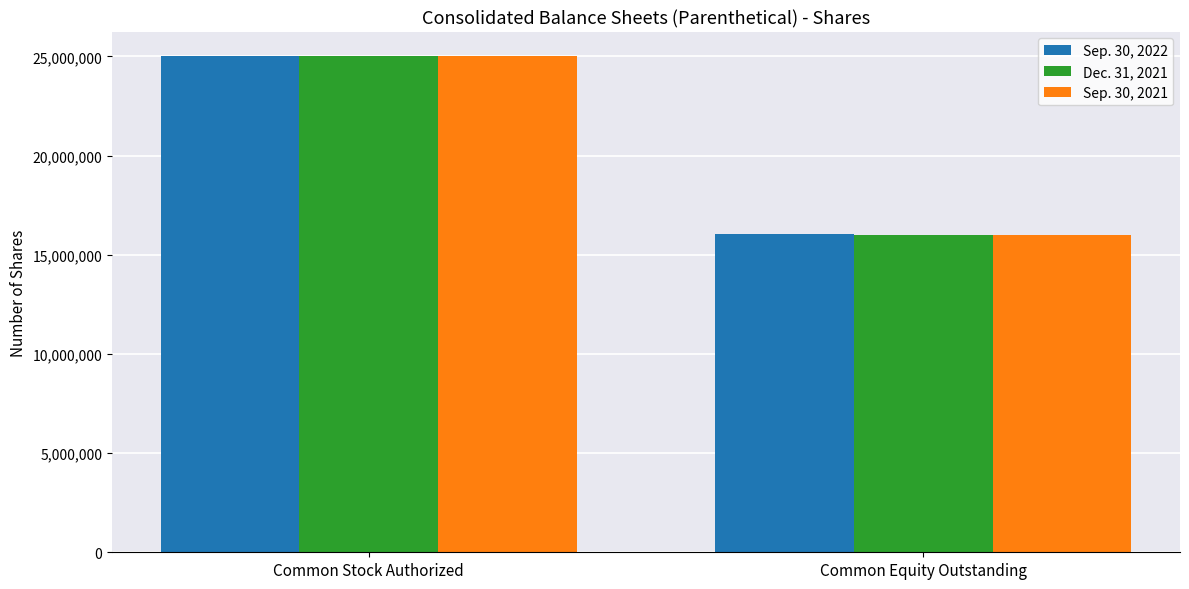

What is the label of the 2nd bar from the left?

Common Equity Outstanding